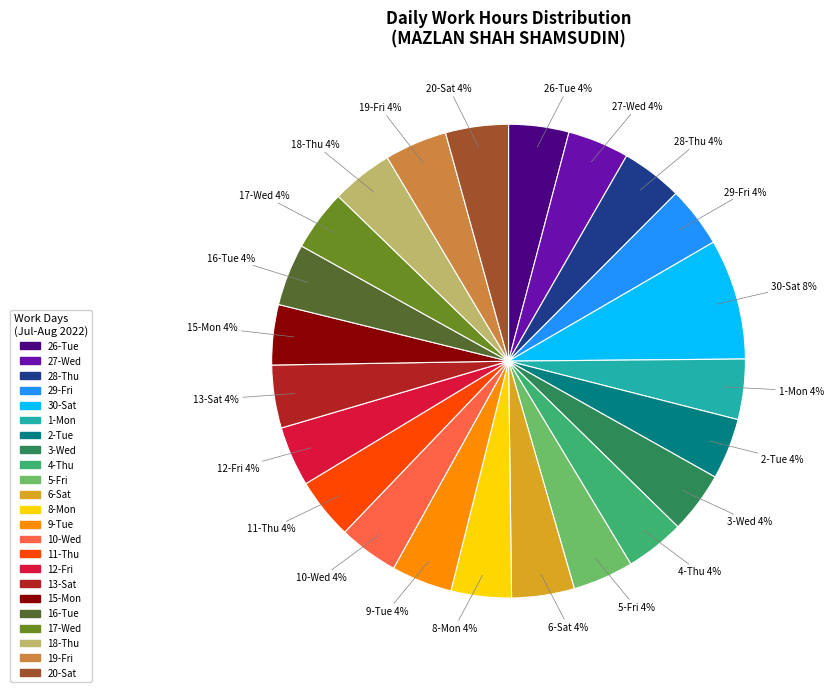

To the nearest percent, what is the difference between the largest and smallest slice percentages?

4%